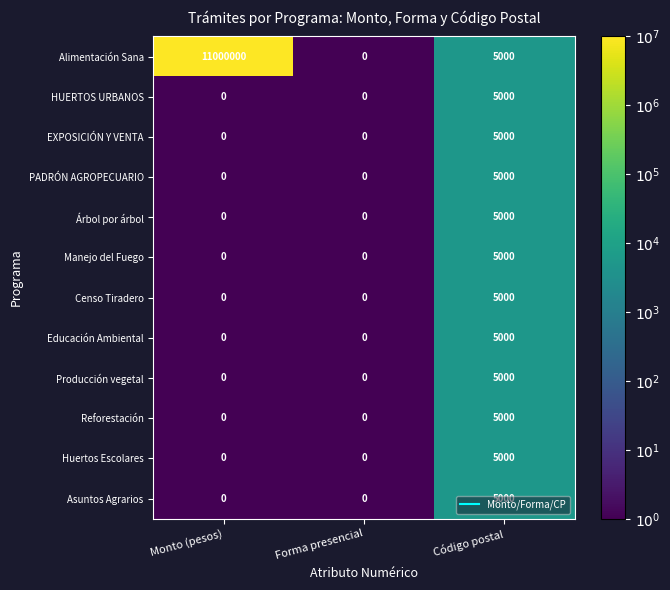

Read the Manejo del Fuego value at Código postal.

5000